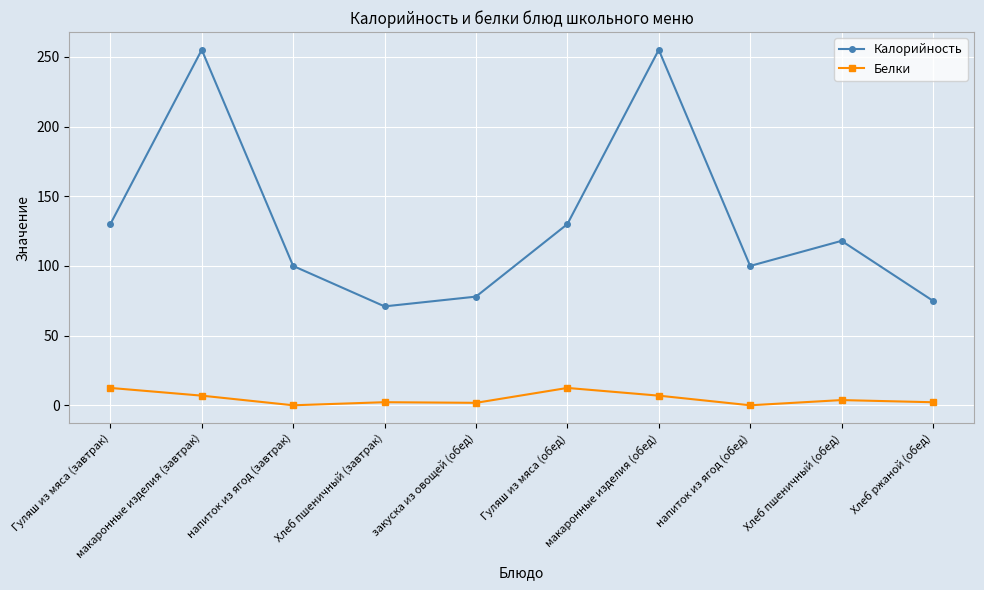

In Калорийность, how many points are higher than both neighbors (excluding endpoints)?

3